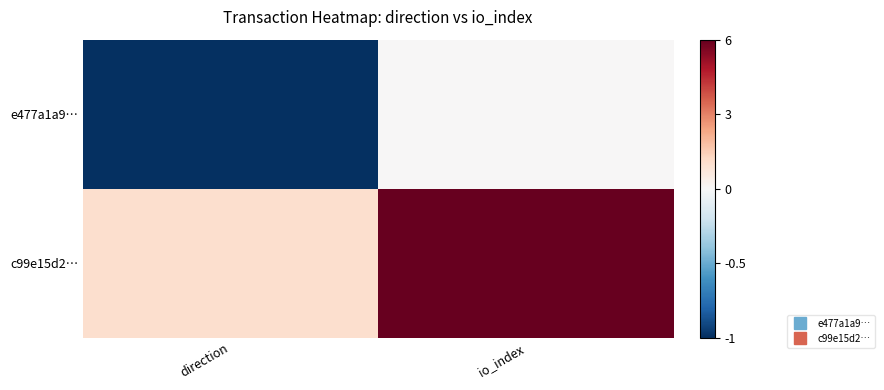

Which series has the largest total across all categories?

c99e15d2…